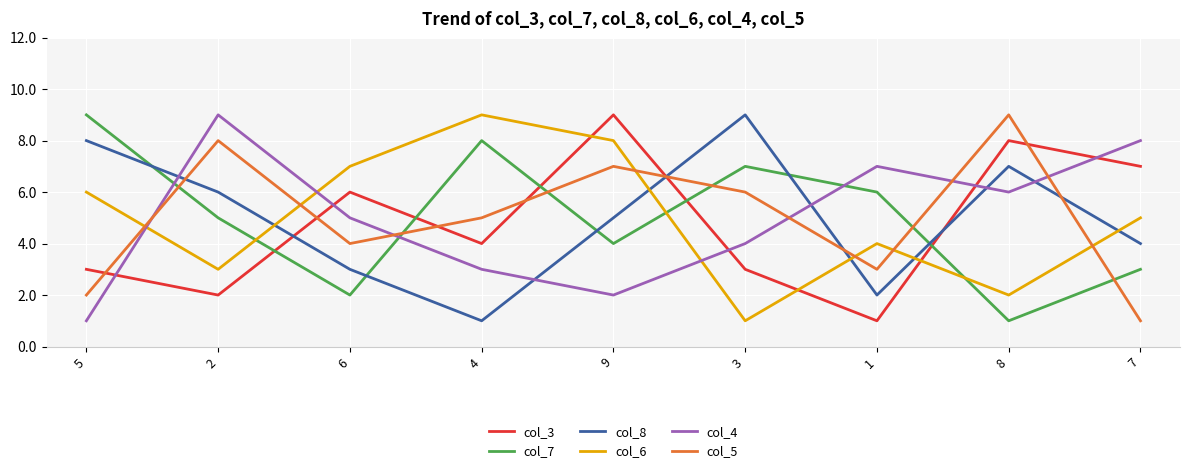

Where is the first local maximum for col_6?

4